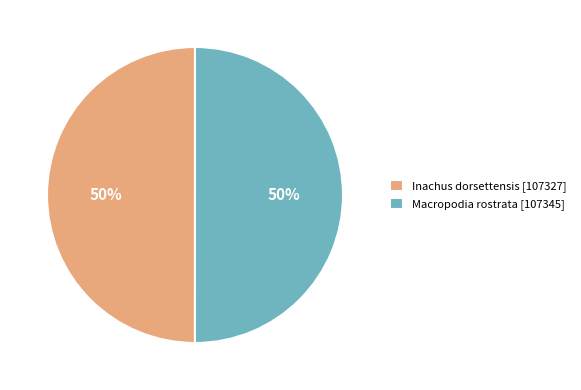

Combined, do Inachus dorsettensis [107327] and Macropodia rostrata [107345] account for over 50%?

Yes